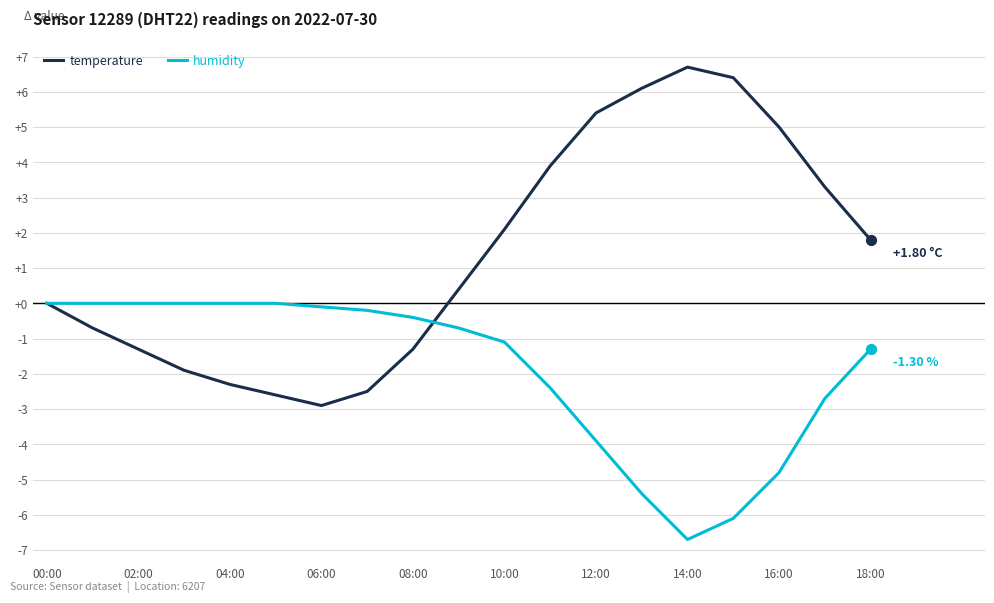

Which series has the widest spread of values?

temperature